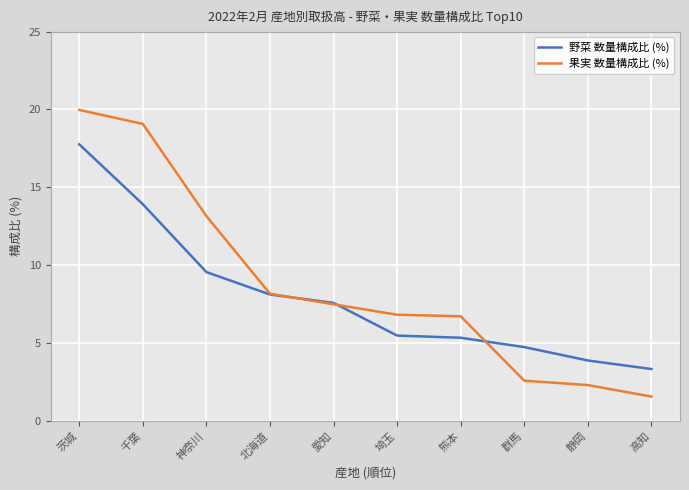

Where does the 果実 数量構成比 (%) series first go above 7?

茨城